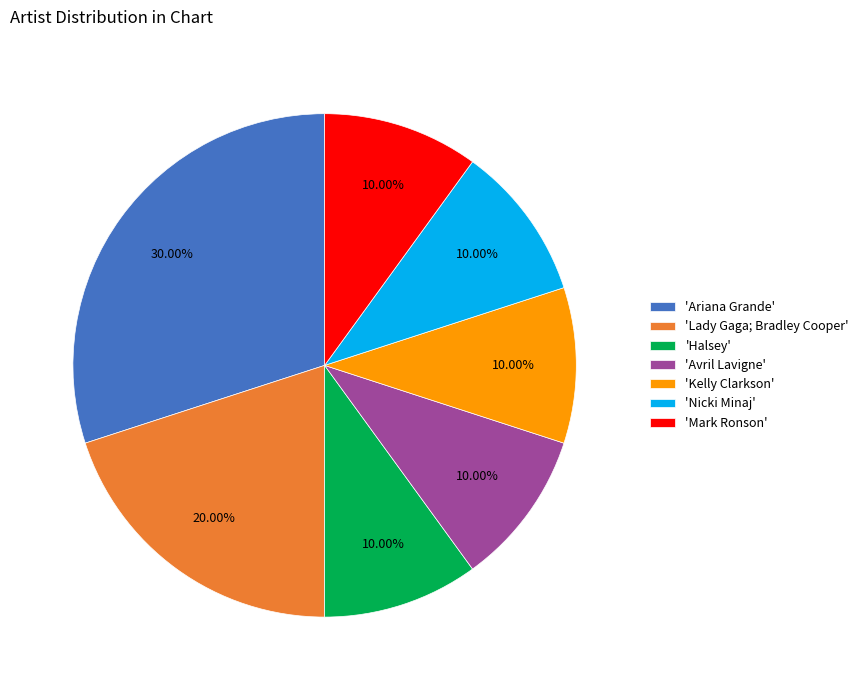

Which slice is the largest?

'Ariana Grande'